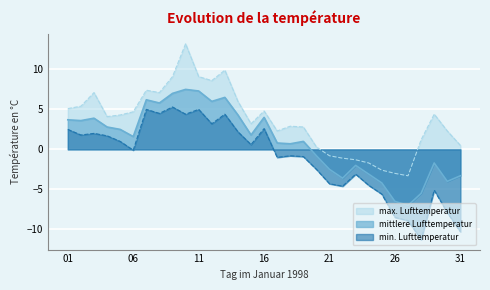

True or false: mittlere Lufttemperatur has a value of 4.3 at 14.

True